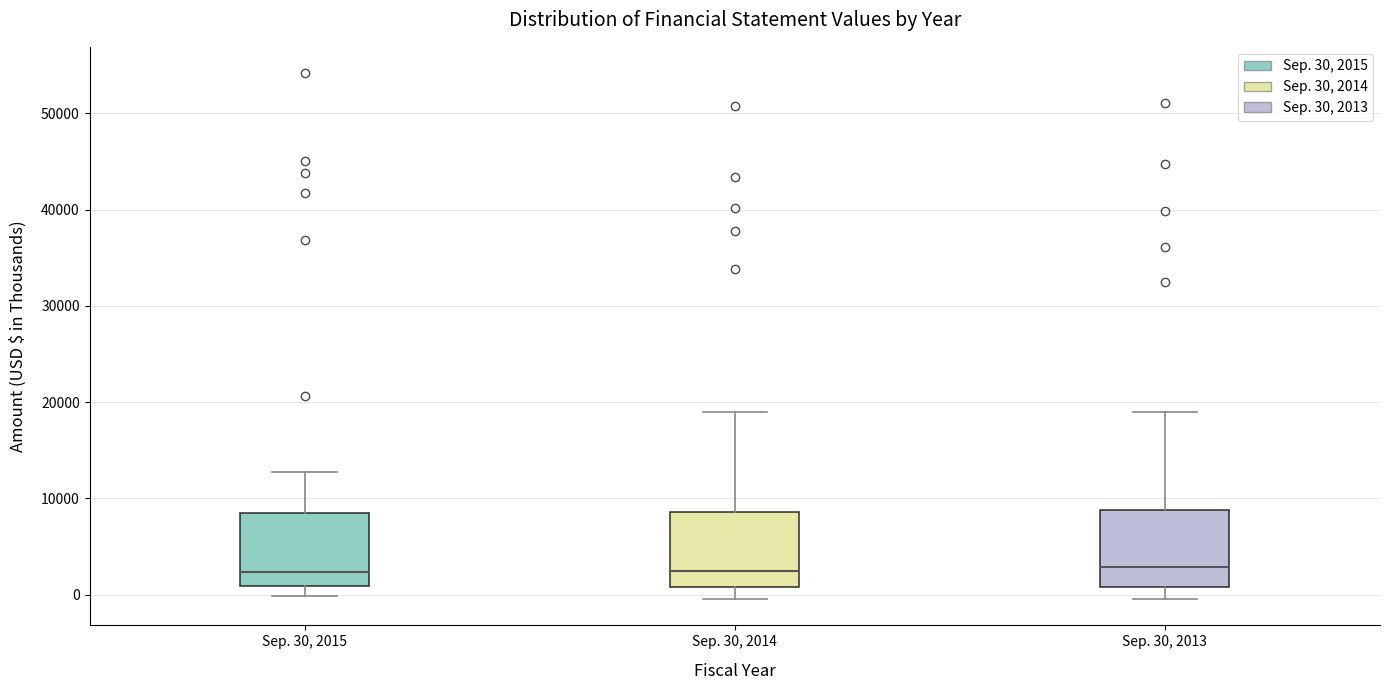

Reading left to right, read every box against the y-axis: the position of its median line, the range the box covers, and the ends of its whiskers. The values are not printed on the chart, so give them approximately, as read against the axis.

Sep. 30, 2015: median 2000, box 1000 to 9000, whiskers 0 to 13000
Sep. 30, 2014: median 2000, box 1000 to 9000, whiskers 0 to 19000
Sep. 30, 2013: median 3000, box 1000 to 9000, whiskers 0 to 19000